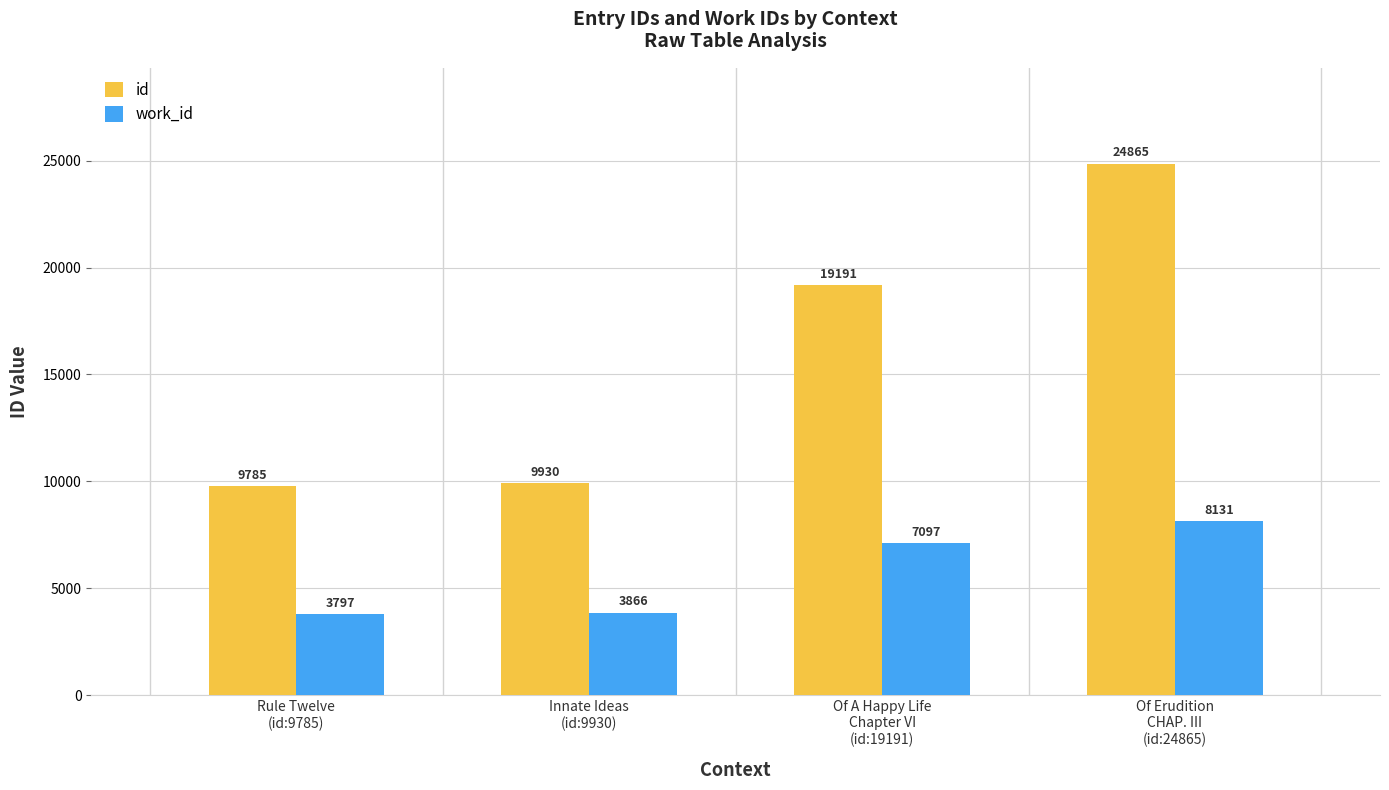

What is the label of the 4th bar from the right?

Rule Twelve
(id:9785)